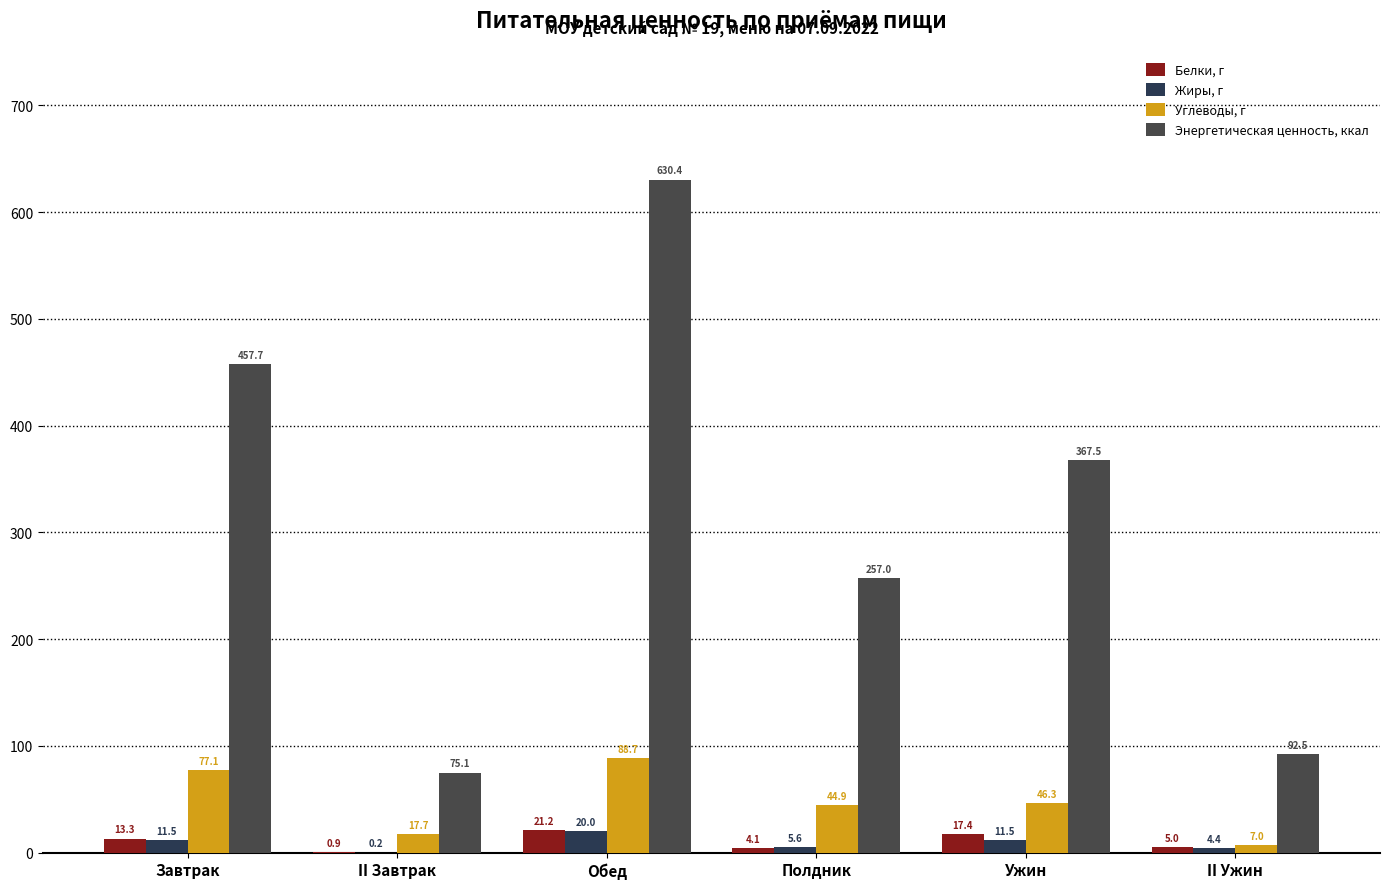

Which category has the lowest value in the Энергетическая ценность, ккал series?

II Завтрак